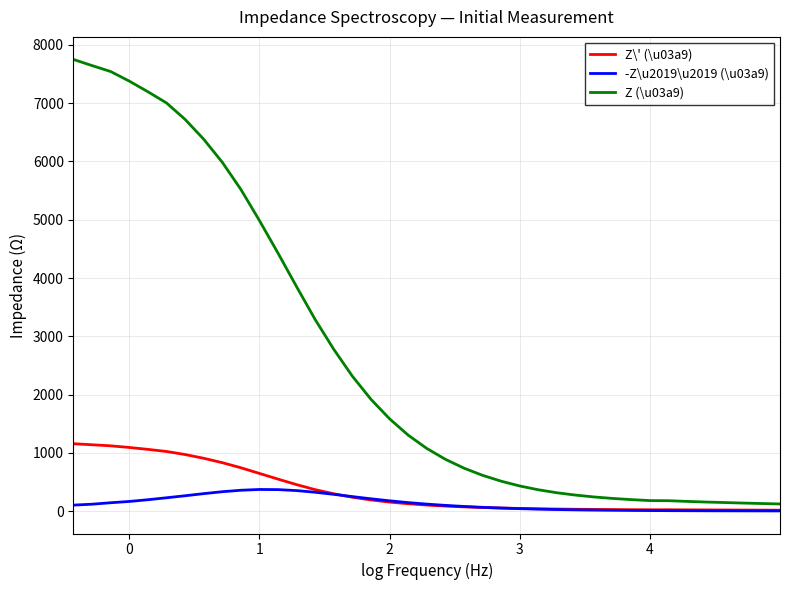

What is the difference between the maximum and minimum values in the Z\' (\u03a9) series?

1139.7